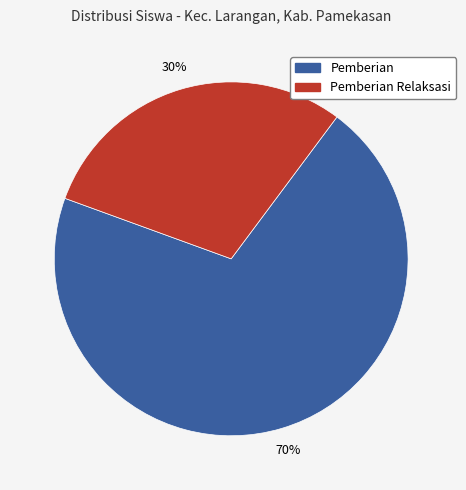

Is there any slice that represents more than half of the pie?

Yes